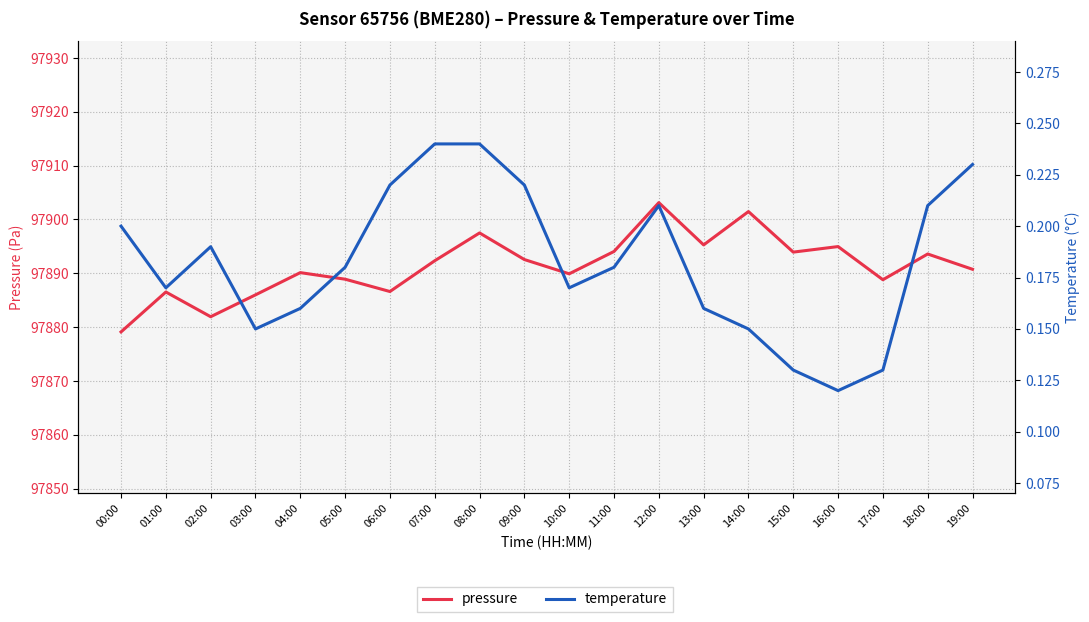

What value does the temperature series have at 18:00?

0.2